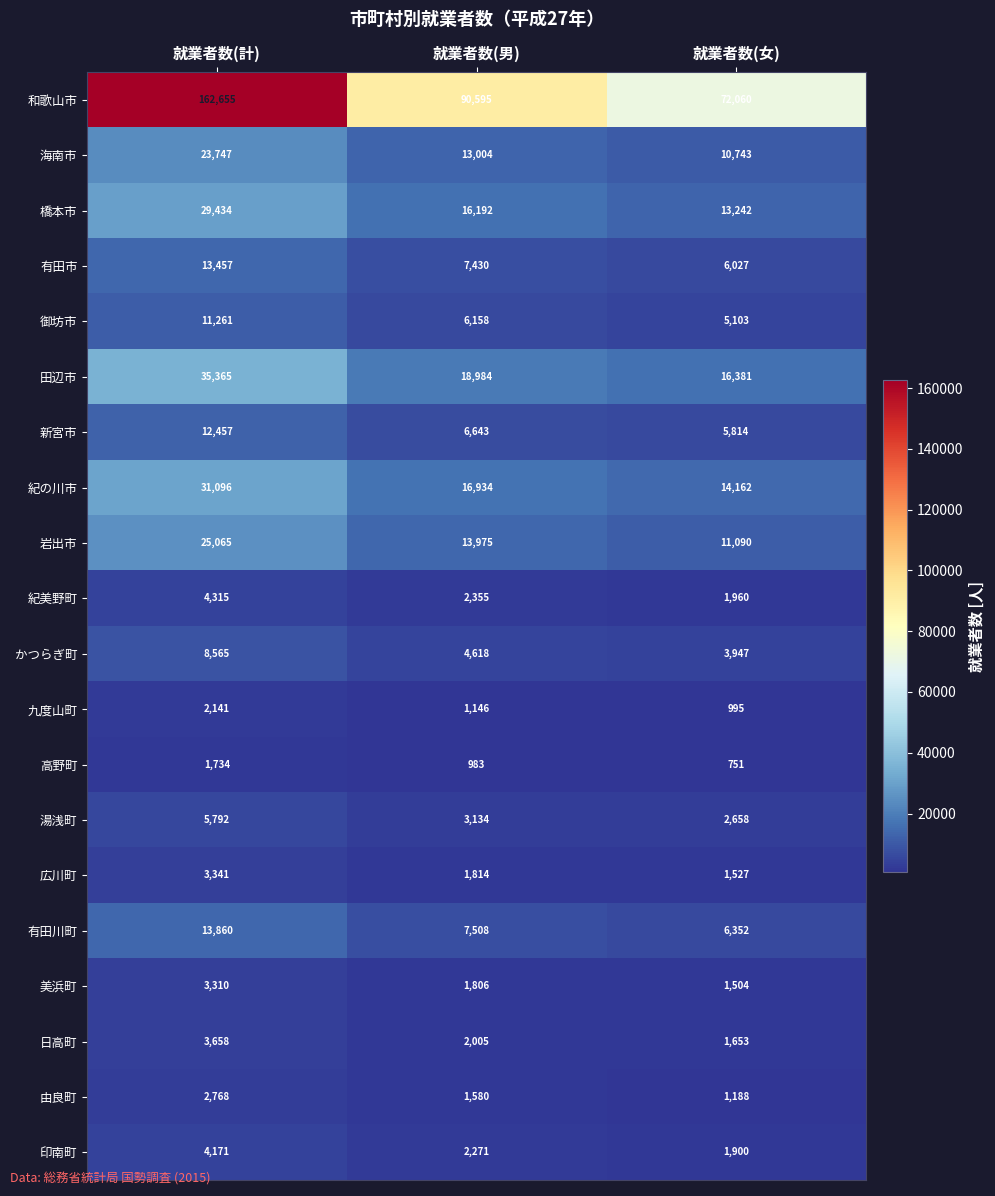

Rank the series by their maximum value, from lowest to highest.

高野町, 九度山町, 由良町, 美浜町, 広川町, 日高町, 印南町, 紀美野町, 湯浅町, かつらぎ町, 御坊市, 新宮市, 有田市, 有田川町, 海南市, 岩出市, 橋本市, 紀の川市, 田辺市, 和歌山市